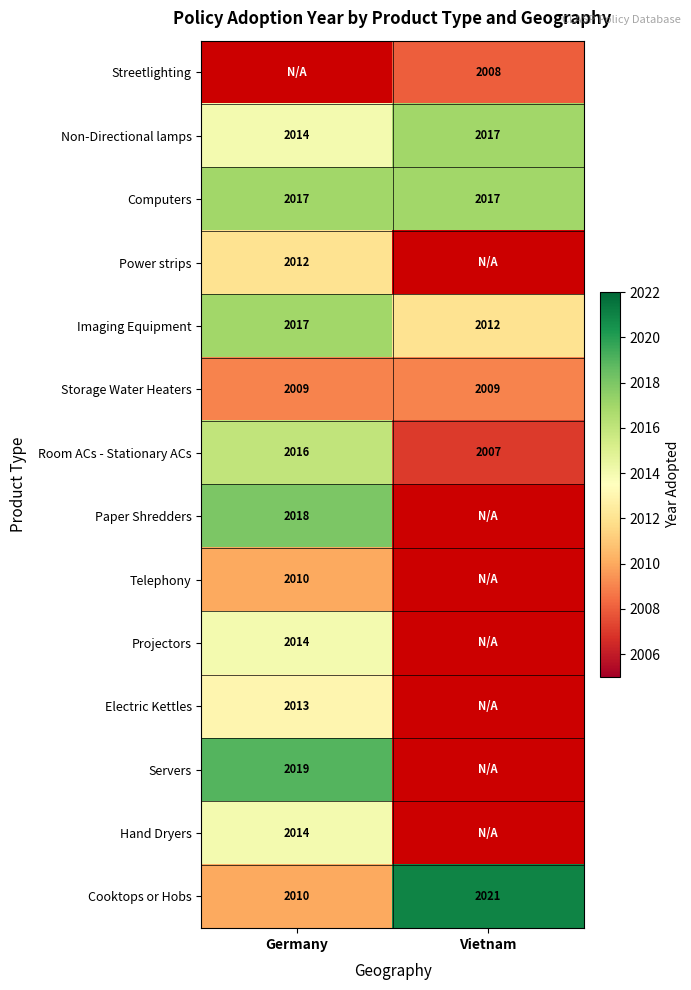

At which category is the sum across all series the highest?

Germany